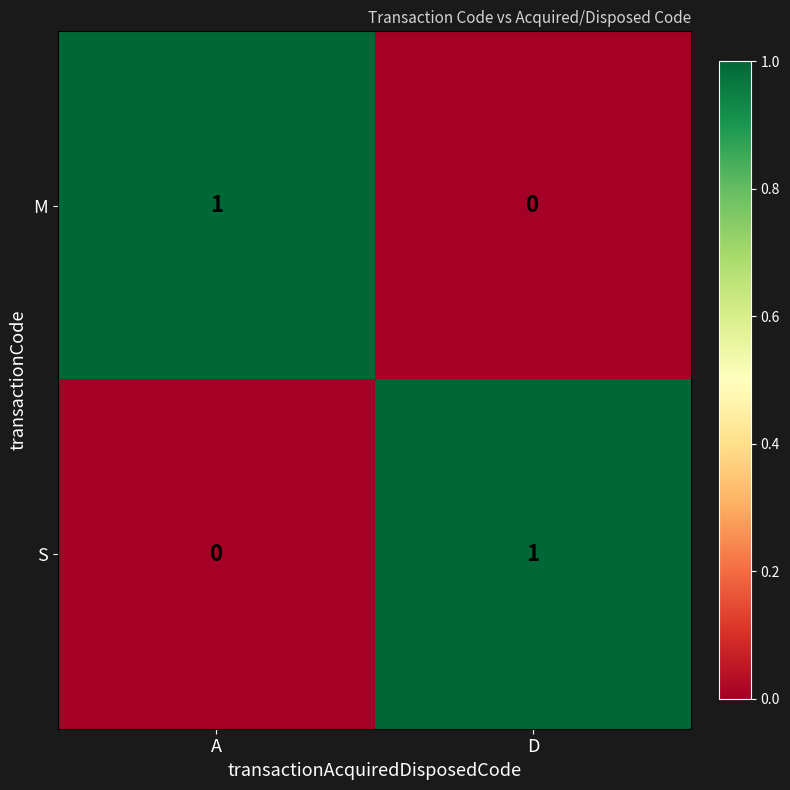

What is the maximum value shown in the chart?

1